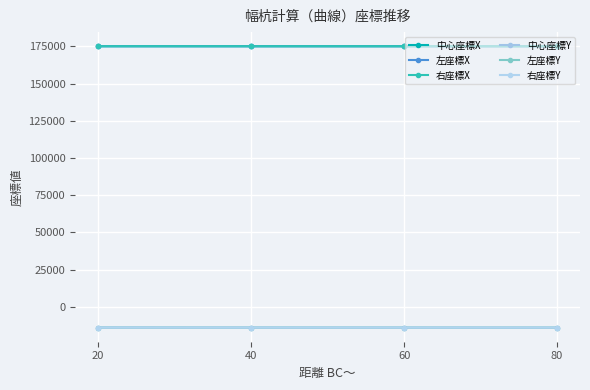

How many categories are shown in the chart?

4